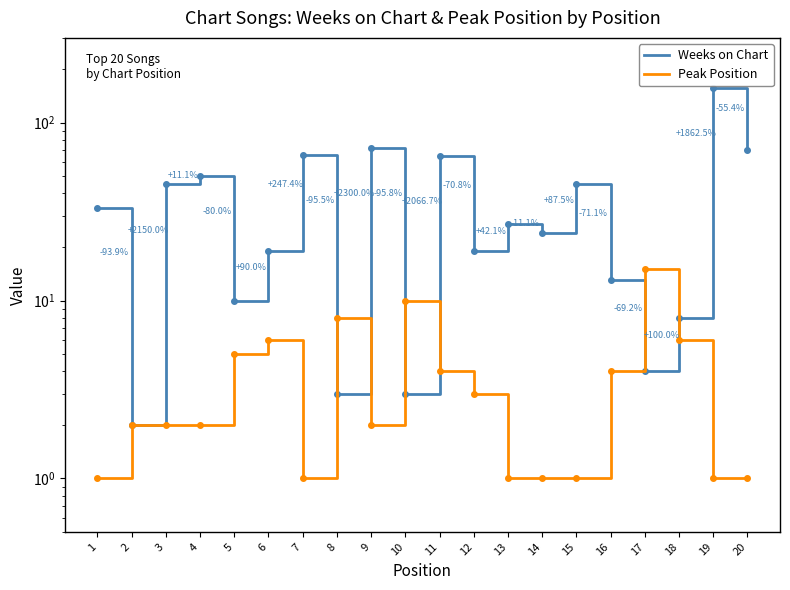

What is the value of the Weeks on Chart point at the 10th from the left?

3